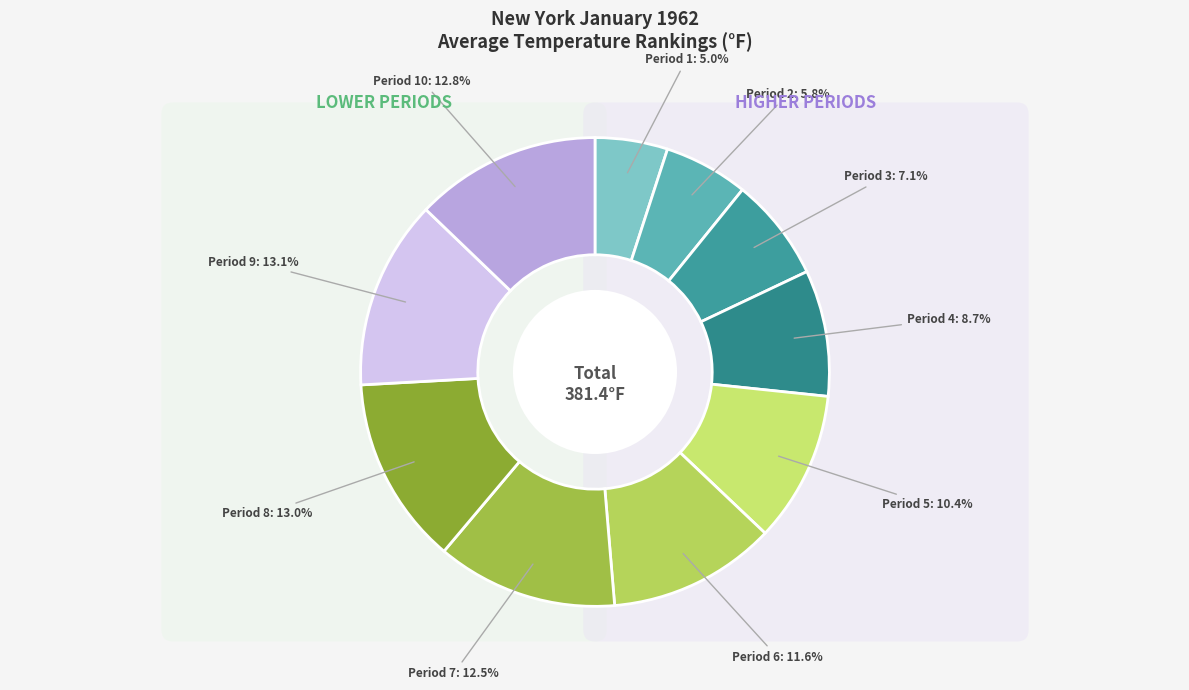

Is it true that Period 10 is 13% of the pie?

True